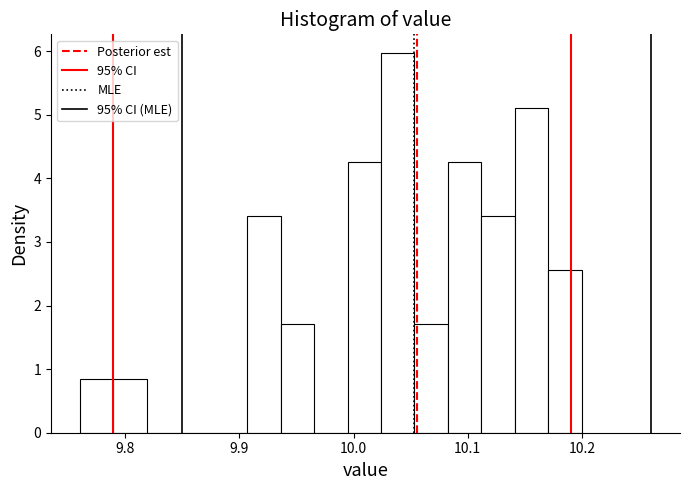

Around what value on the x-axis is the tallest bar? Give the approximate position of its centre, as read against the axis.

10.04